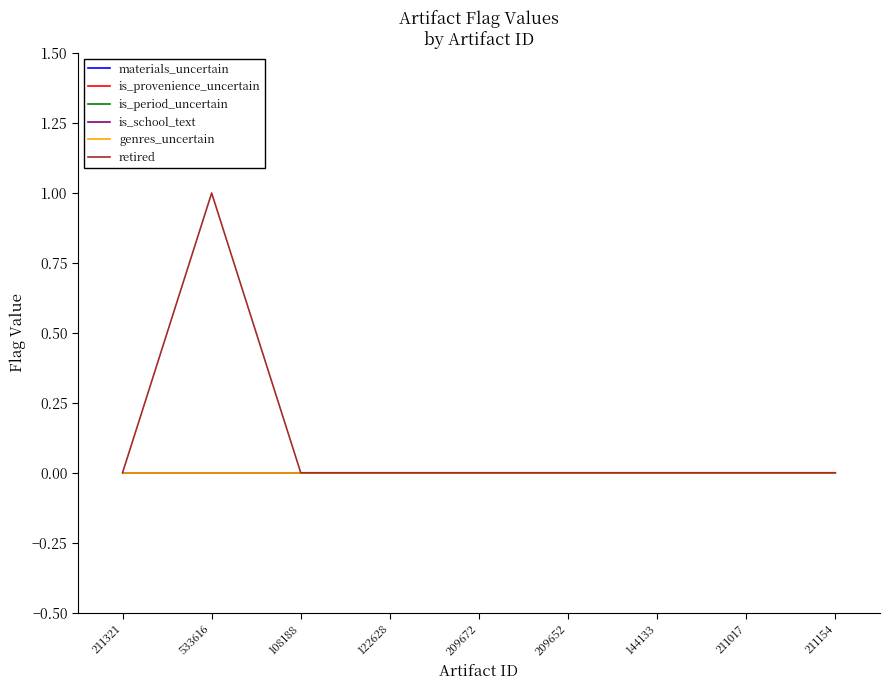

Which category has the lowest value in the is_period_uncertain series?

211321